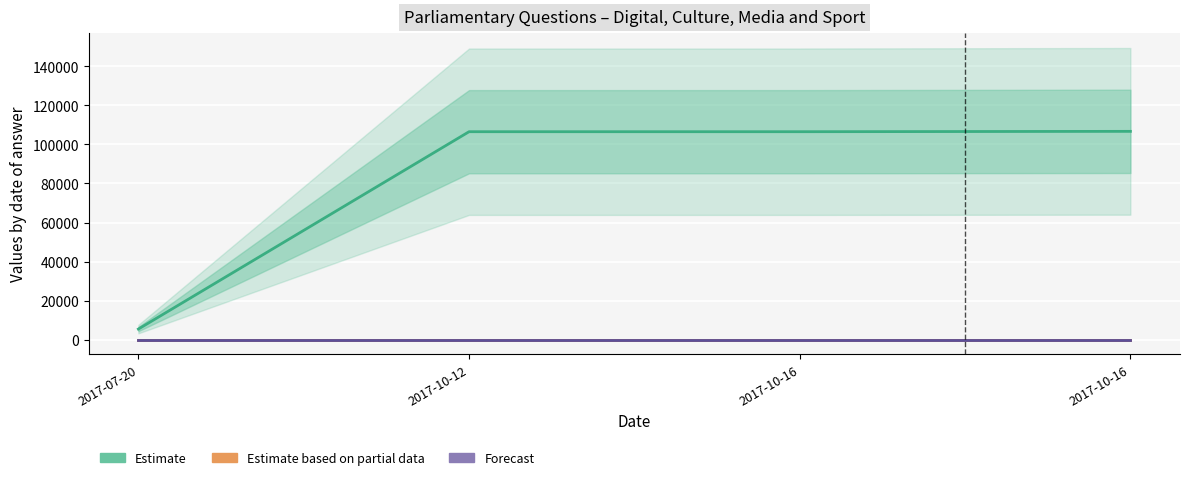

True or false: UIN (Estimate) has a value of 2351 at 2017-07-20.

False